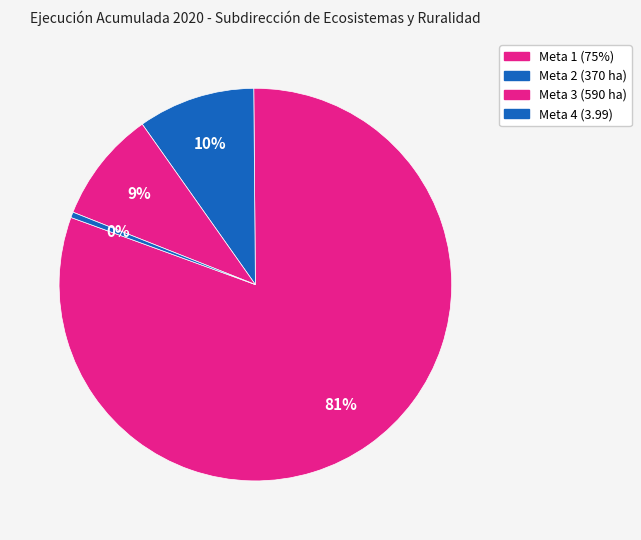

To the nearest percent, what is the difference between the Meta 4 (3.99) and Meta 3 (590 ha) slice percentages?

9%